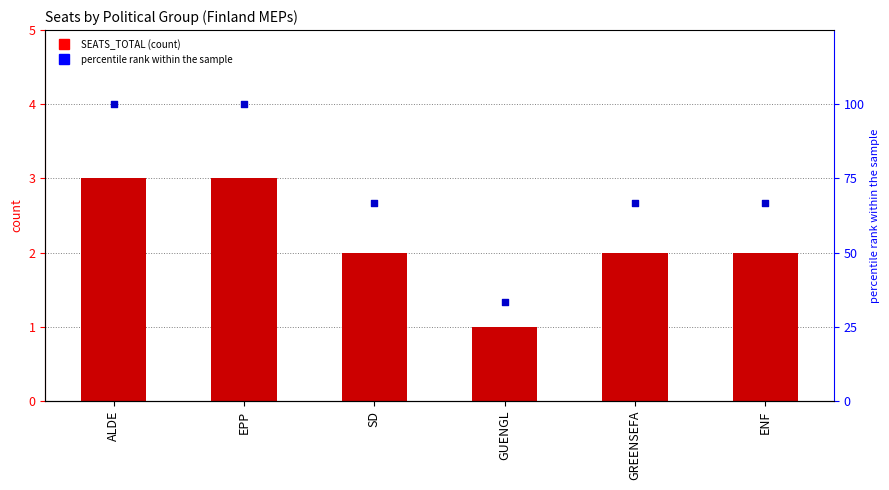

At which category is the sum across all series the highest?

ALDE